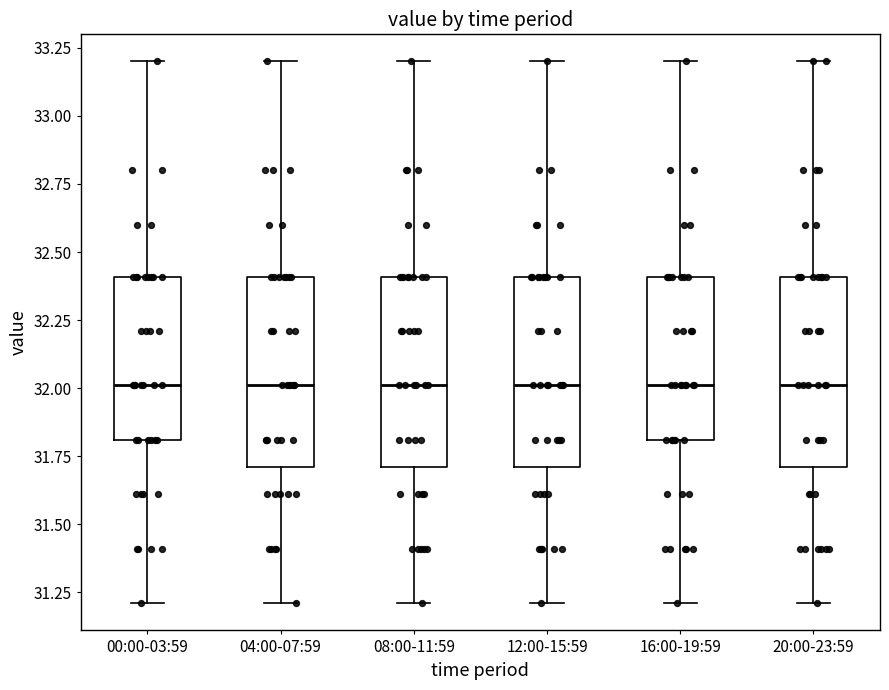

Reading left to right, read every box against the y-axis: the position of its median line, the range the box covers, and the ends of its whiskers. The values are not printed on the chart, so give them approximately, as read against the axis.

00:00-03:59: median 32.0, box 31.8 to 32.4, whiskers 31.2 to 33.2
04:00-07:59: median 32.0, box 31.7 to 32.4, whiskers 31.2 to 33.2
08:00-11:59: median 32.0, box 31.7 to 32.4, whiskers 31.2 to 33.2
12:00-15:59: median 32.0, box 31.7 to 32.4, whiskers 31.2 to 33.2
16:00-19:59: median 32.0, box 31.8 to 32.4, whiskers 31.2 to 33.2
20:00-23:59: median 32.0, box 31.7 to 32.4, whiskers 31.2 to 33.2